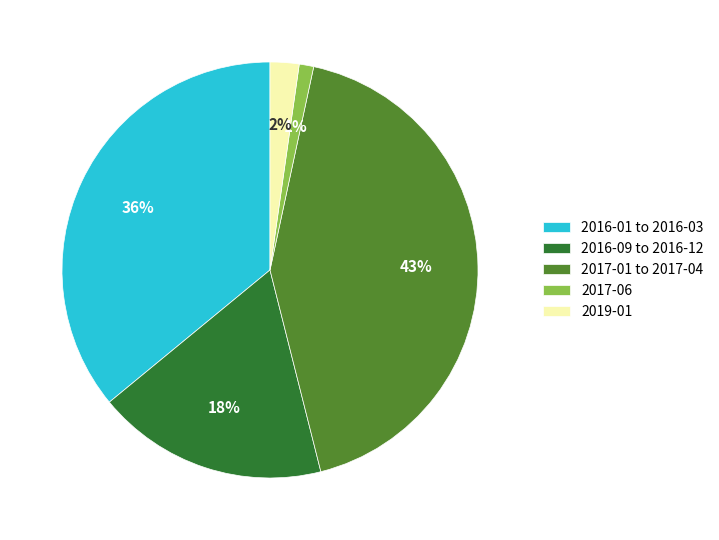

Do 2017-01 to 2017-04 and 2016-09 to 2016-12 together represent more than half of the pie?

Yes